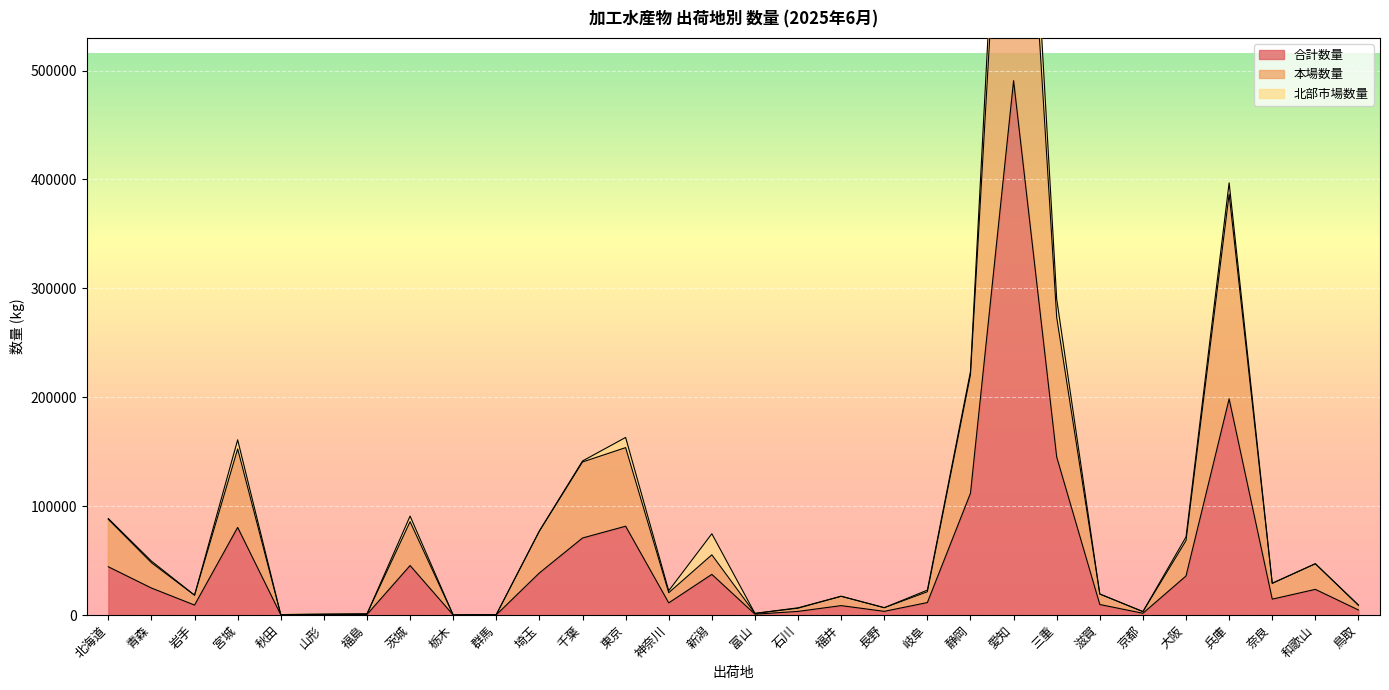

What value does the 本場数量 series have at 兵庫?

386469